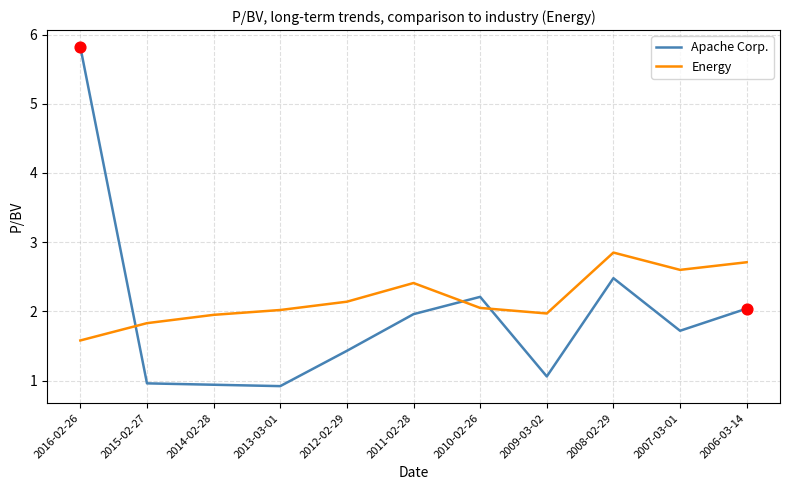

Is the value of Energy at 2010-02-26 greater than the value of Apache Corp. at 2012-02-29?

Yes